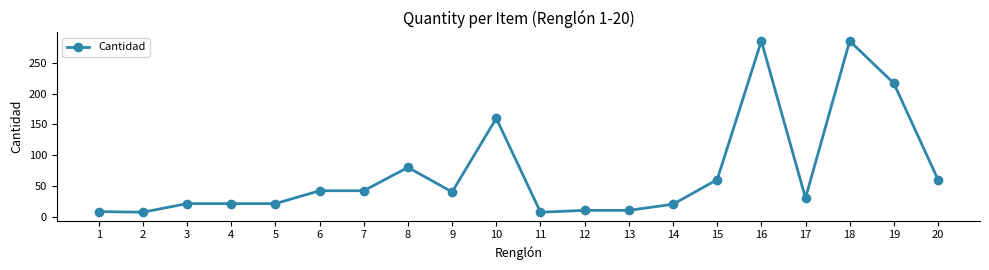

True or false: the data has more than 0 interior local peaks.

True